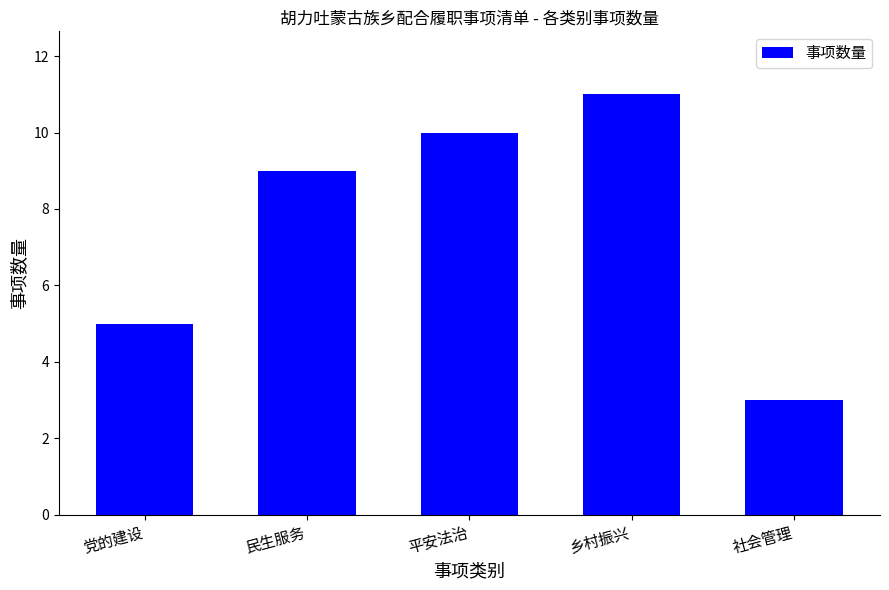

What is the difference between the second highest and minimum values?

7